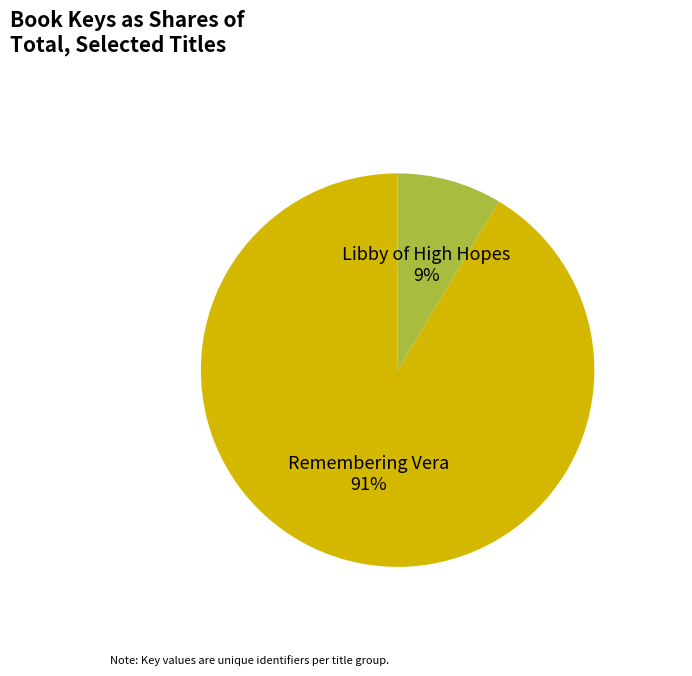

Is it true that Remembering Vera is 91% of the pie?

True